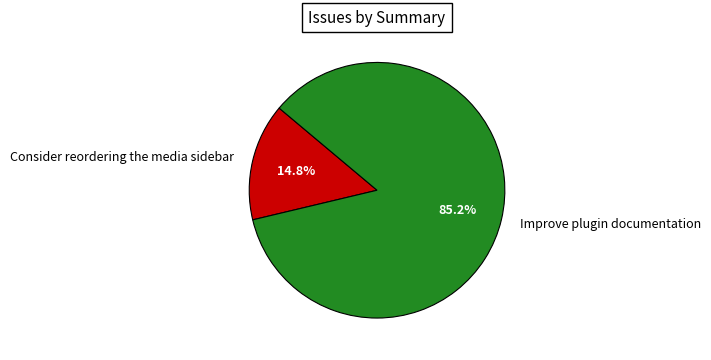

To the nearest percent, what portion does Consider reordering the media sidebar represent?

15%